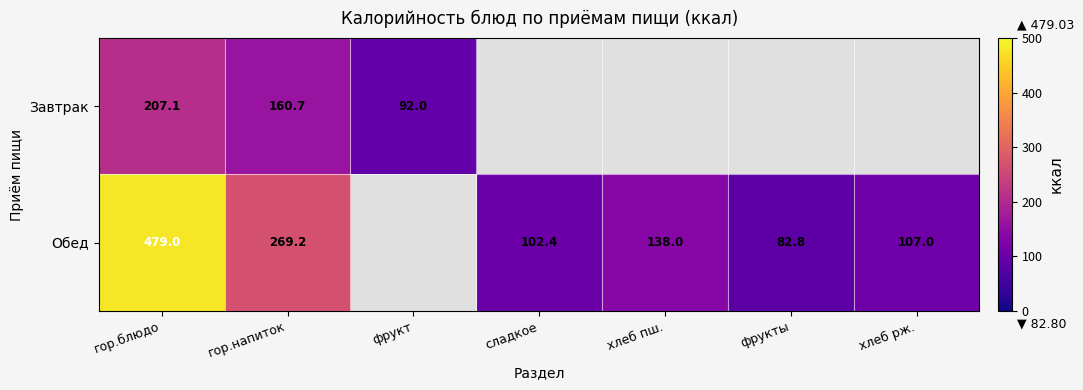

Is the value of Завтрак at гор.блюдо greater than the value of Обед at фрукты?

Yes